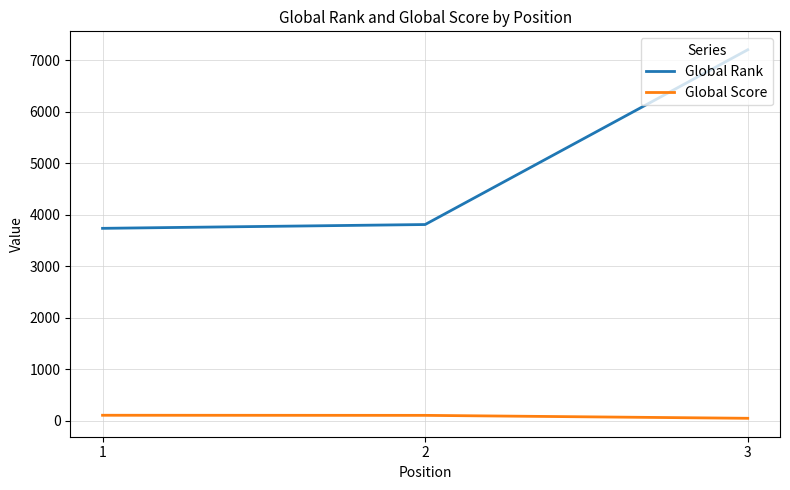

What is the difference between the maximum and minimum values in the Global Score series?

59